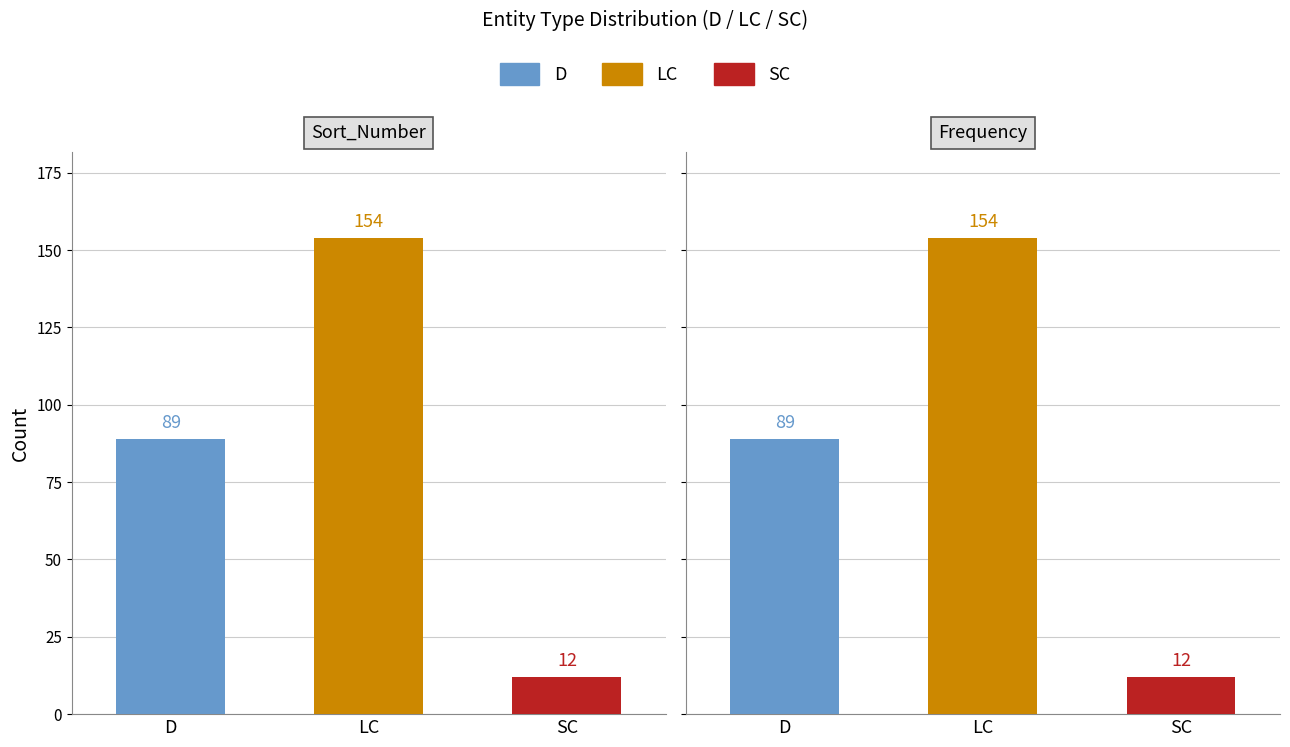

What is the greatest value displayed?

154